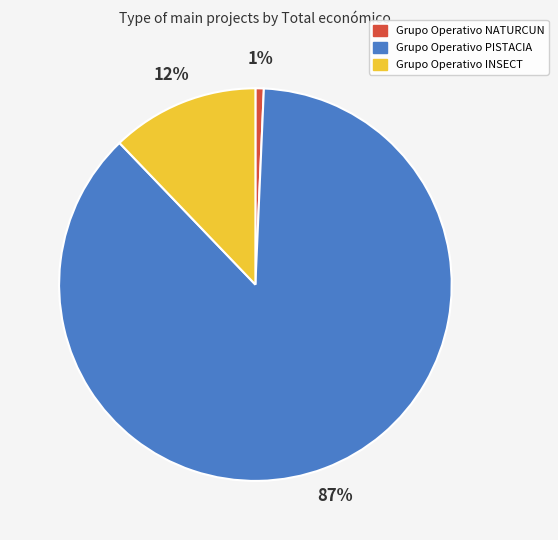

Combined, do Grupo Operativo NATURCUN and Grupo Operativo INSECT account for over 50%?

No